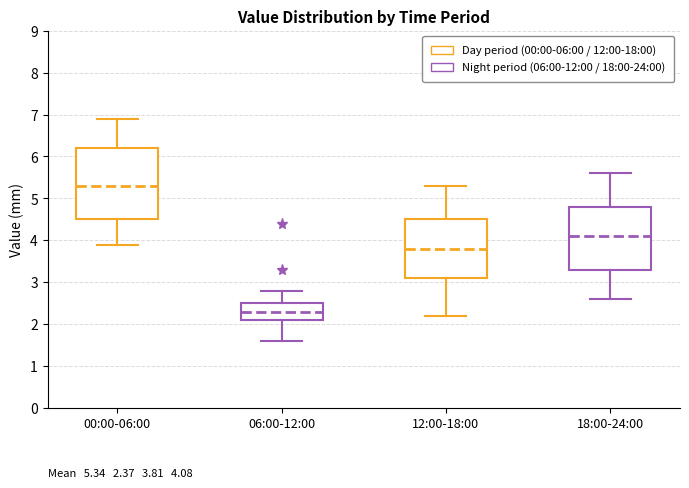

Which box's median line is the lowest?

06:00-12:00